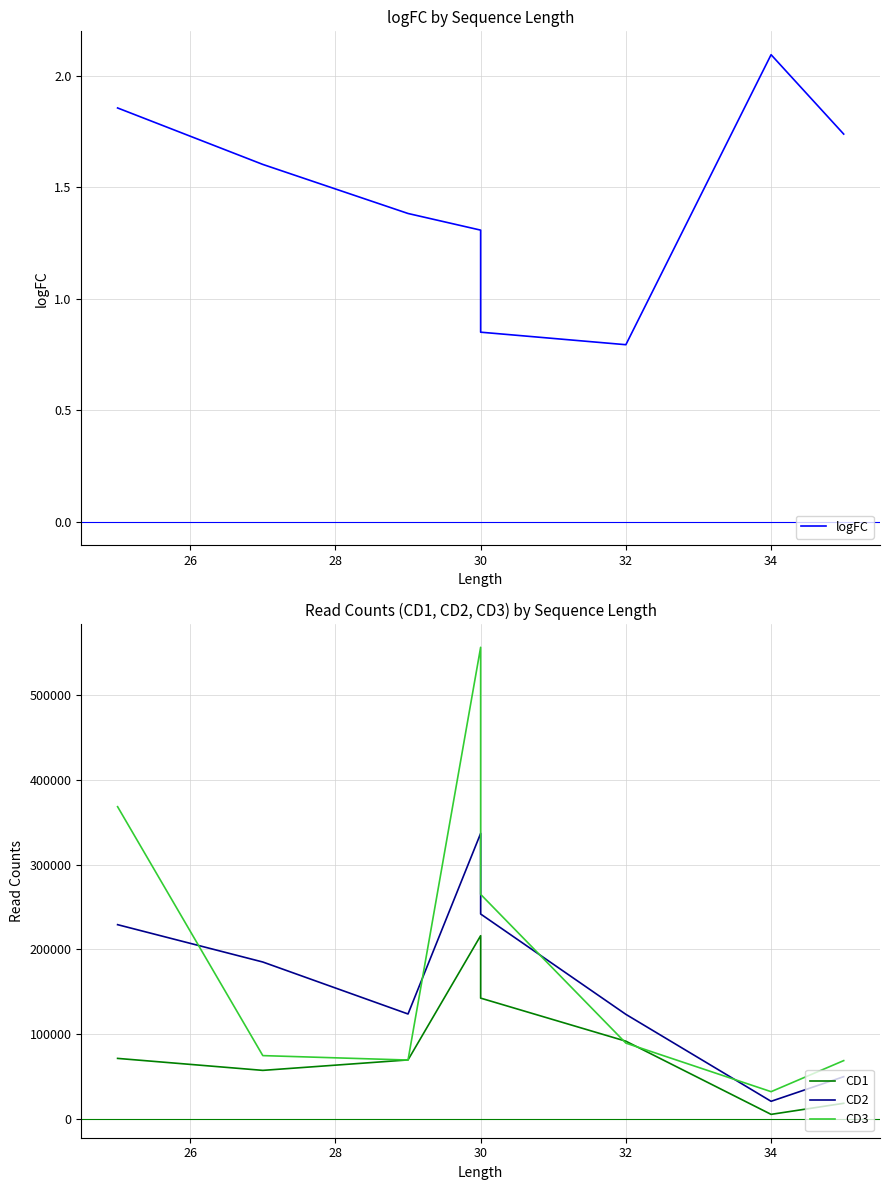

True or false: CD2 and CD1 intersect in this chart.

False